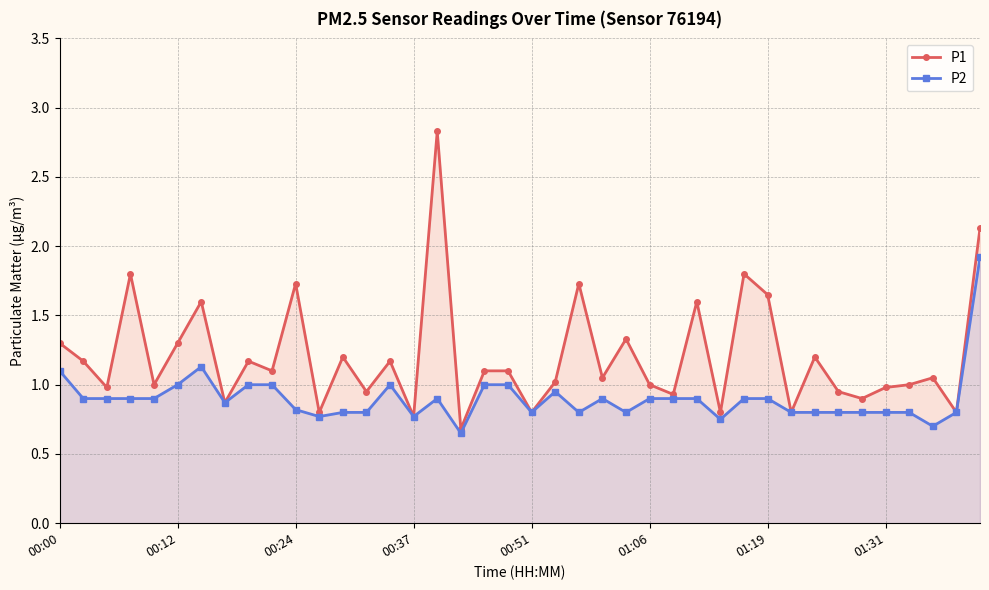

List the series in order of their peak value, lowest first.

P2, P1